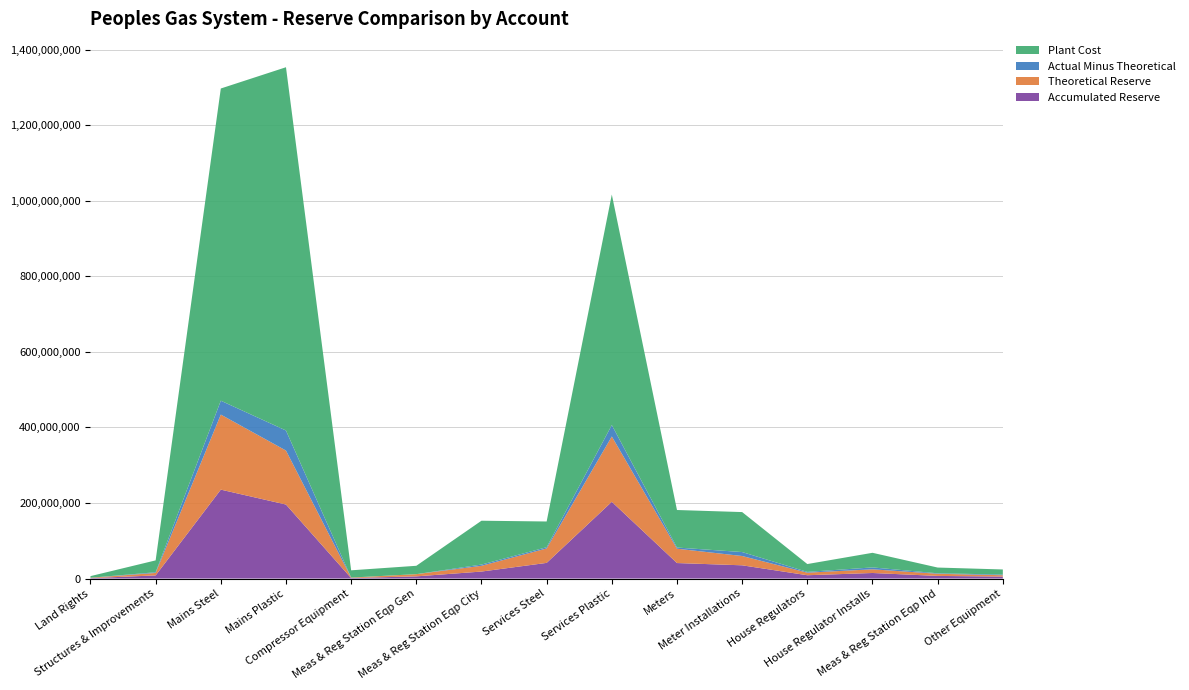

Reading left to right, list all the values displayed in this chart.

Accumulated Reserve: Land Rights=1080752.3	Structures & Improvements=8366521.1	Mains Steel=235380987.8	Mains Plastic=195926801.3	Compressor Equipment=1319479.5	Meas & Reg Station Eqp Gen=5812102.0	Meas & Reg Station Eqp City=18533863.6	Services Steel=41491765.4	Services Plastic=203173739.2	Meters=41081230.2	Meter Installations=35074647.9	House Regulators=8814276.1	House Regulator Installs=14747685.8	Meas & Reg Station Eqp Ind=6976670.3	Other Equipment=5313797.7
Theoretical Reserve: Land Rights=1032440.8	Structures & Improvements=6547000.8	Mains Steel=198618431.6	Mains Plastic=142870635.0	Compressor Equipment=1227936.5	Meas & Reg Station Eqp Gen=5840408.2	Meas & Reg Station Eqp City=15214496.9	Services Steel=38184989.0	Services Plastic=172871467.2	Meters=37916264.5	Meter Installations=24611717.3	House Regulators=6811436.2	House Regulator Installs=9730566.1	Meas & Reg Station Eqp Ind=5742690.5	Other Equipment=3505702.1
Actual Minus Theoretical: Land Rights=48311.5	Structures & Improvements=1819520.3	Mains Steel=36762556.2	Mains Plastic=53056166.3	Compressor Equipment=91543.0	Meas & Reg Station Eqp Gen=-28306.2	Meas & Reg Station Eqp City=3319366.7	Services Steel=3306776.4	Services Plastic=30302272.0	Meters=3164965.7	Meter Installations=10462930.6	House Regulators=2002839.9	House Regulator Installs=5017119.7	Meas & Reg Station Eqp Ind=1233979.8	Other Equipment=1808095.6
Plant Cost: Land Rights=4268872.7	Structures & Improvements=31386680.0	Mains Steel=826292081.2	Mains Plastic=961474232.5	Compressor Equipment=19187297.9	Meas & Reg Station Eqp Gen=22151056.5	Meas & Reg Station Eqp City=116022316.8	Services Steel=68085342.3	Services Plastic=610080538.3	Meters=99270694.3	Meter Installations=105820491.3	House Regulators=20766817.2	House Regulator Installs=38677154.9	Meas & Reg Station Eqp Ind=15196826.6	Other Equipment=13431843.0